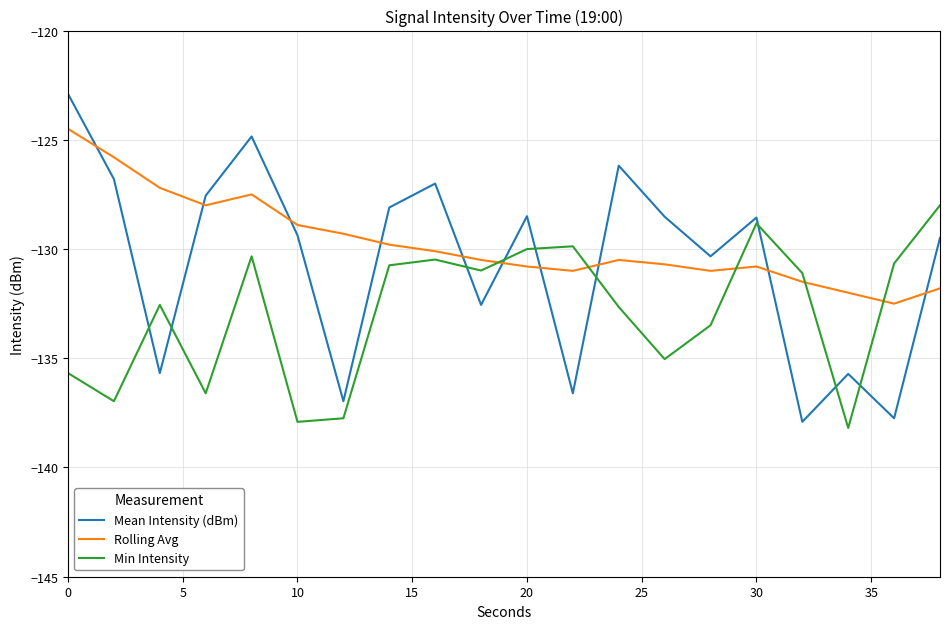

Rank the series by their average value, from highest to lowest.

Rolling Avg, Mean Intensity (dBm), Min Intensity